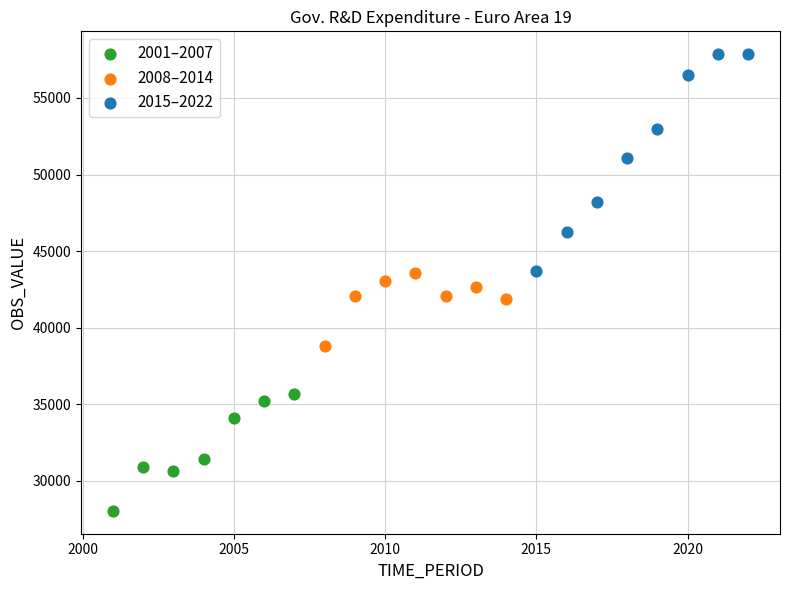

Which series has the largest Y range (max minus min)?

2015–2022